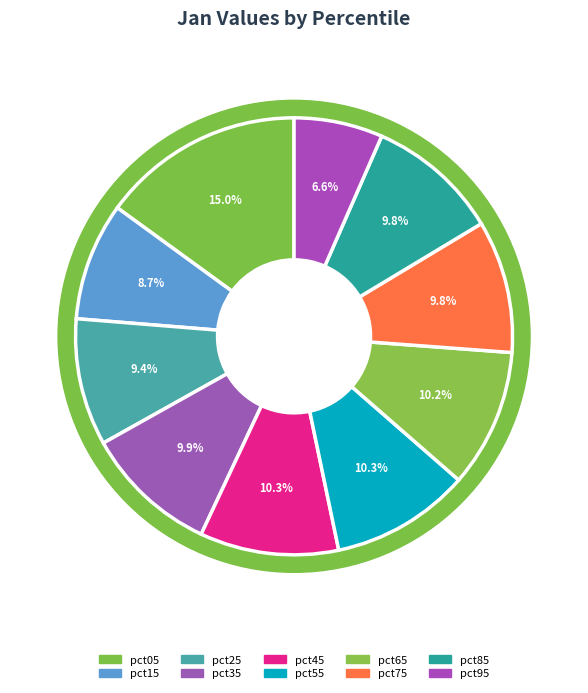

Is it true that pct75 is 10% of the pie?

True